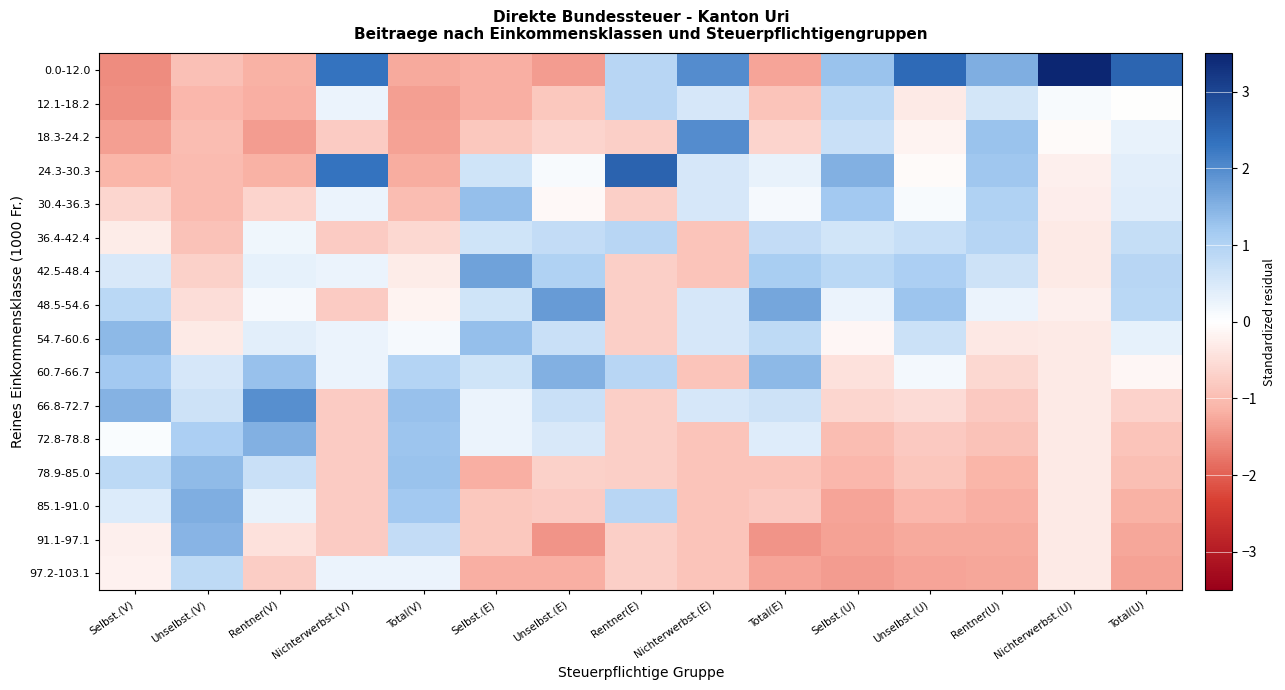

At how many categories does at least one series exceed 0?

15